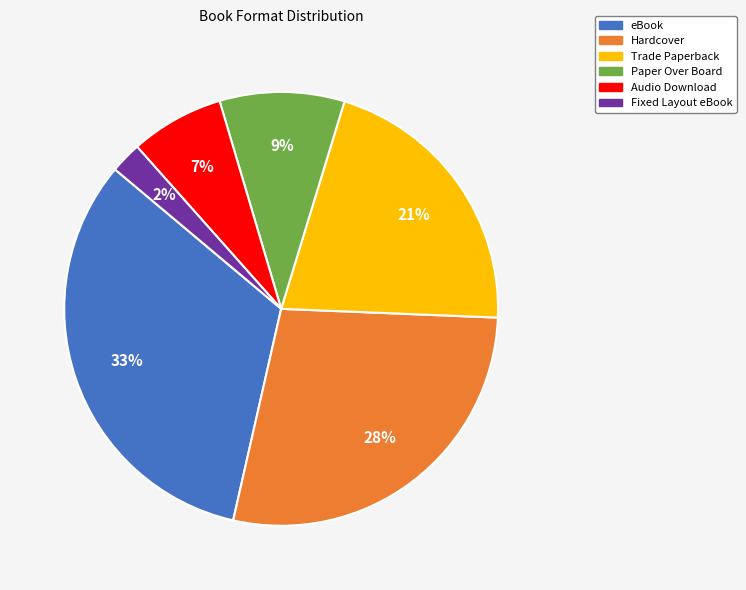

To the nearest percent, what is the difference between the Audio Download and Hardcover slice percentages?

21%